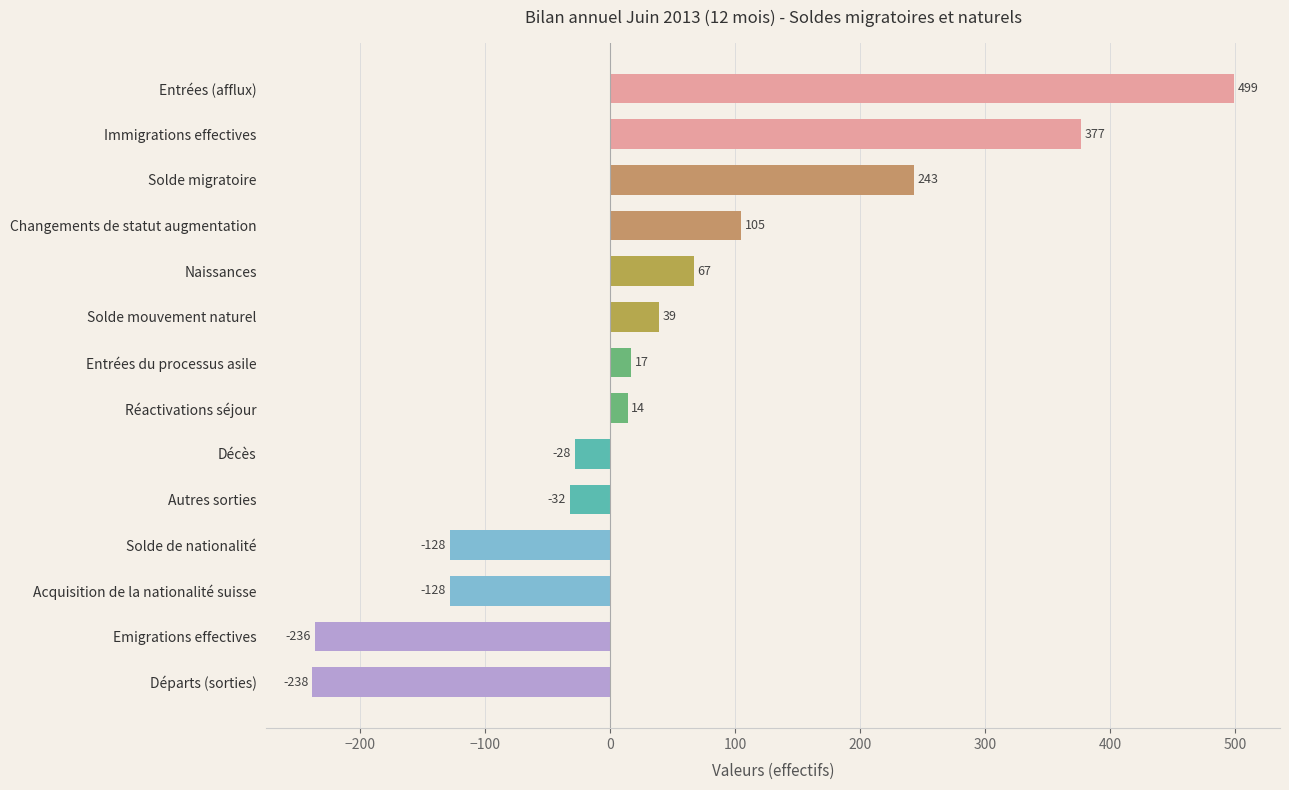

What position from the bottom is Changements de statut augmentation?

11